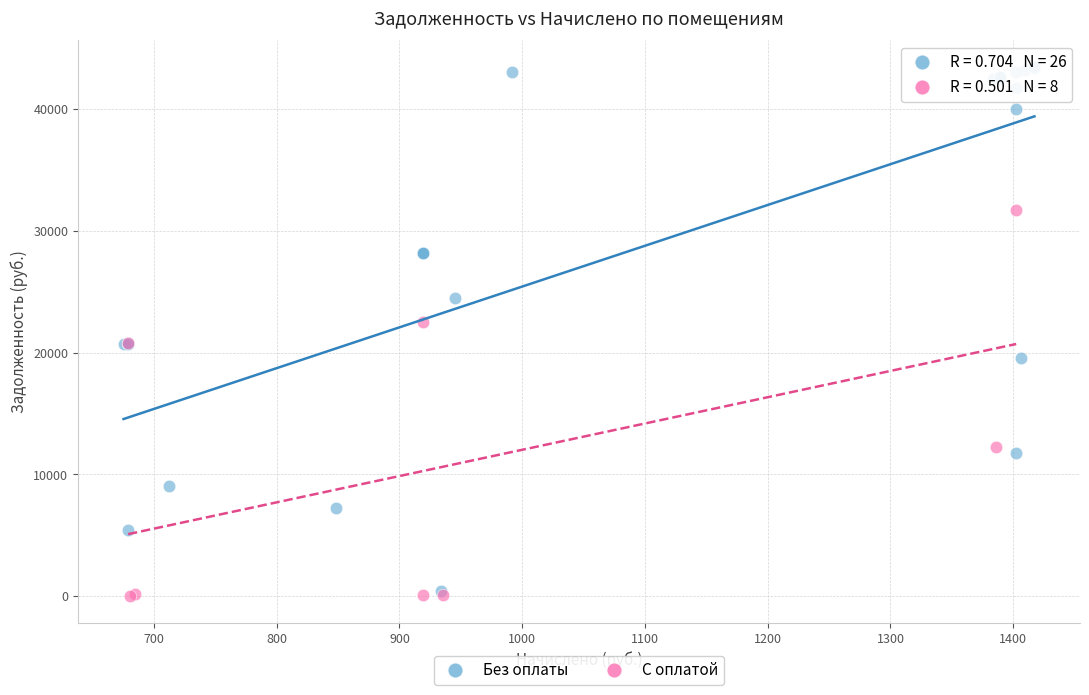

Which series has the largest Y range (max minus min)?

Без оплаты